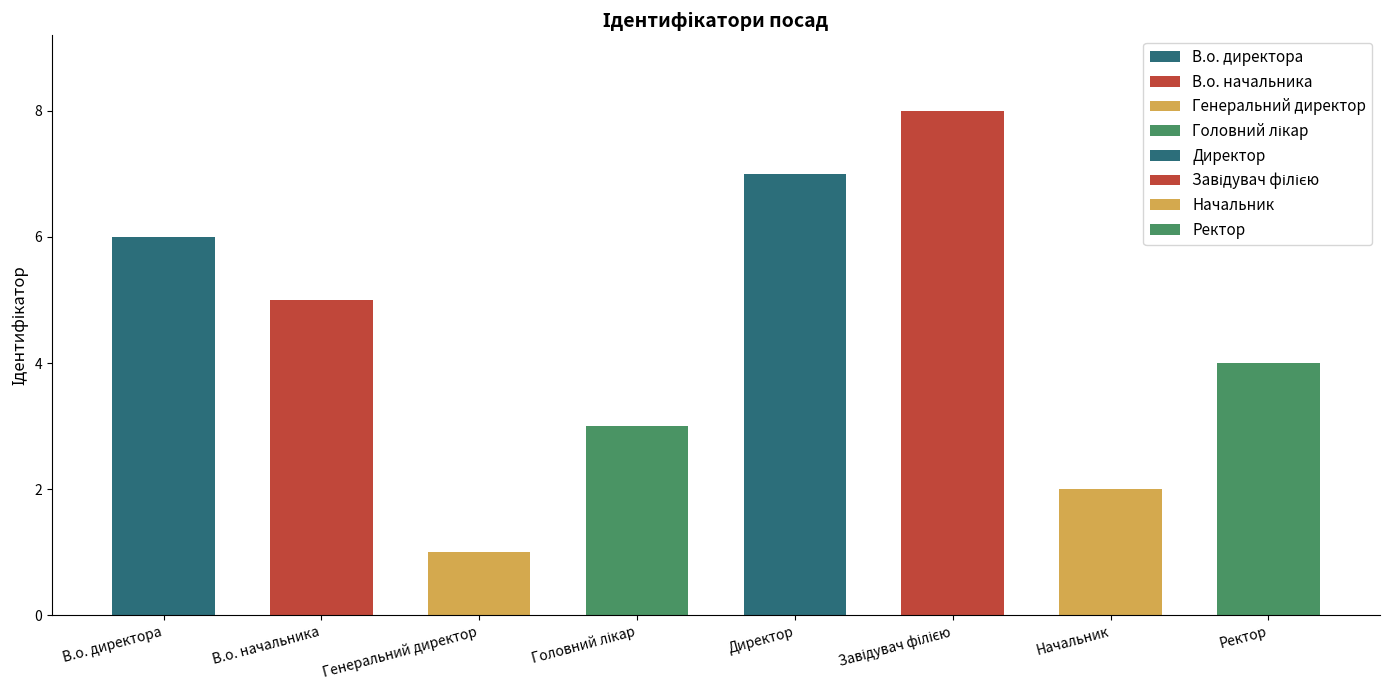

Is it true that the value at Ректор is 1?

False